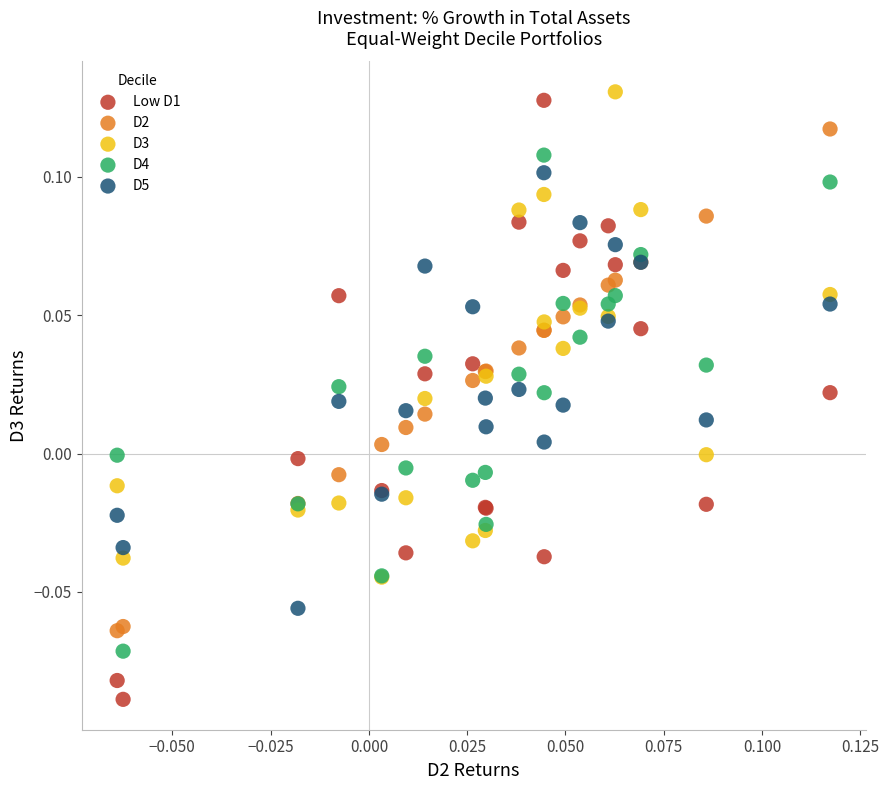

Which series reaches the minimum Y coordinate?

Low D1